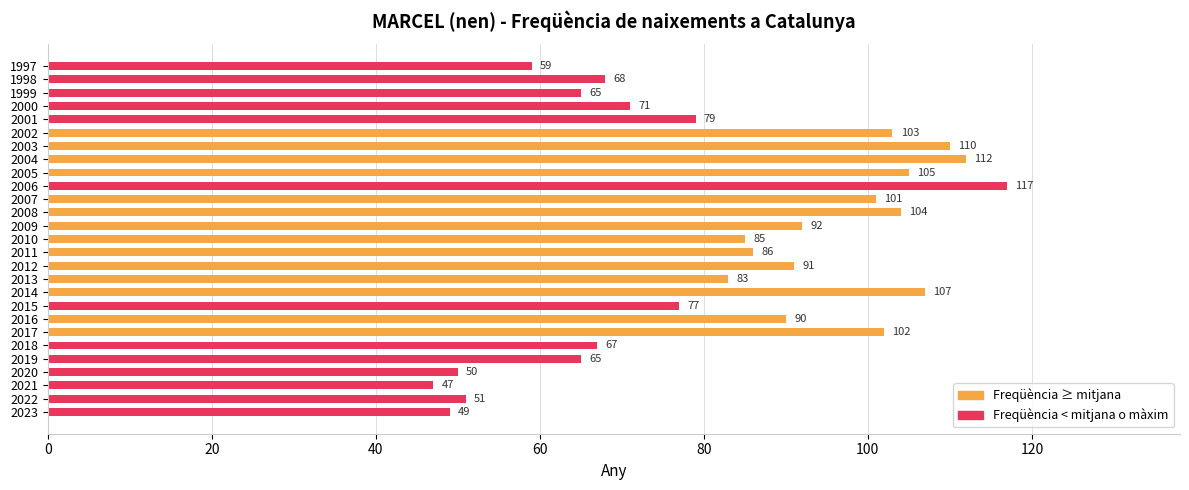

What is the average value?

83